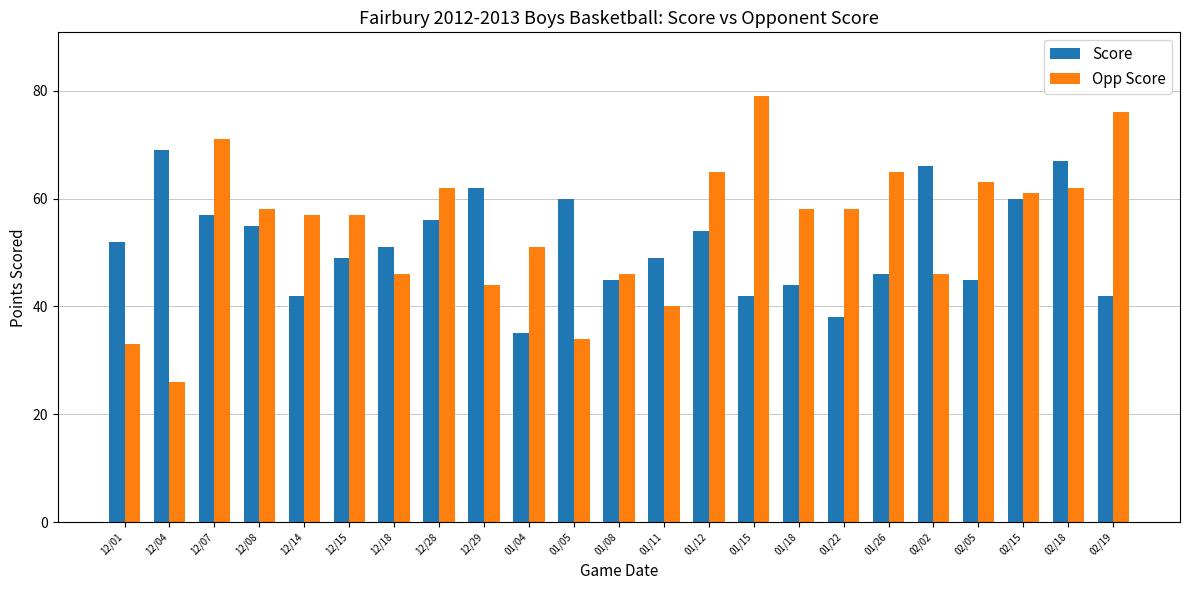

What is the total value across all series at 01/26?

111